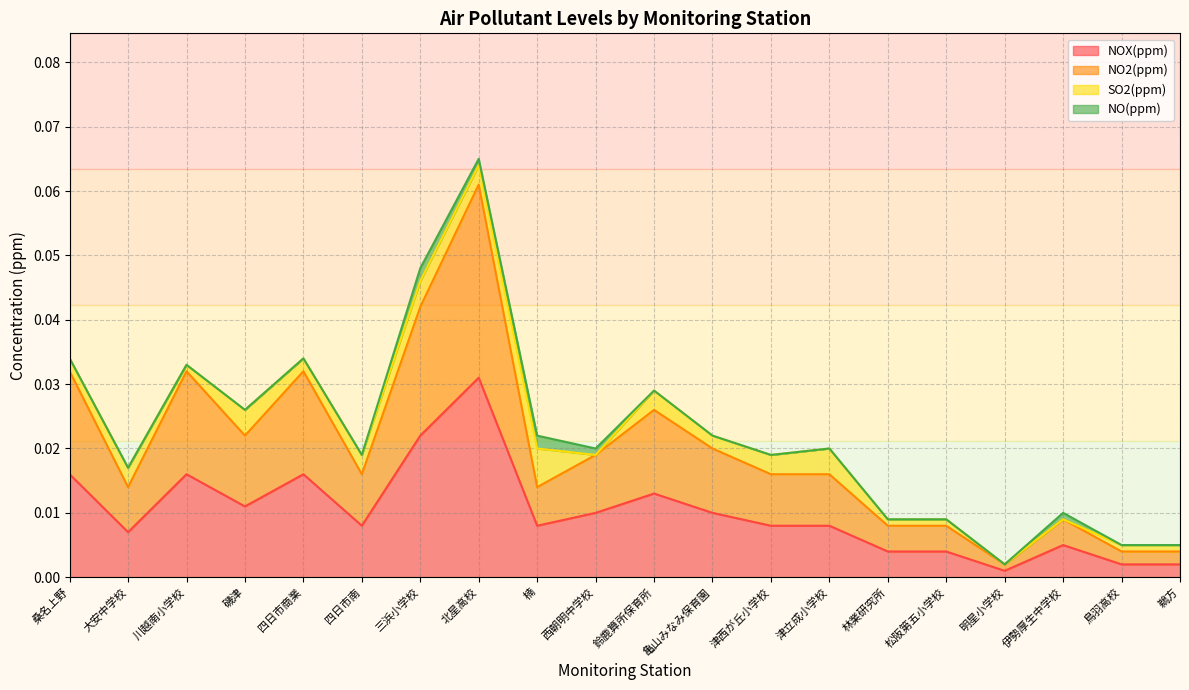

What is the label of the 14th point from the right?

三浜小学校